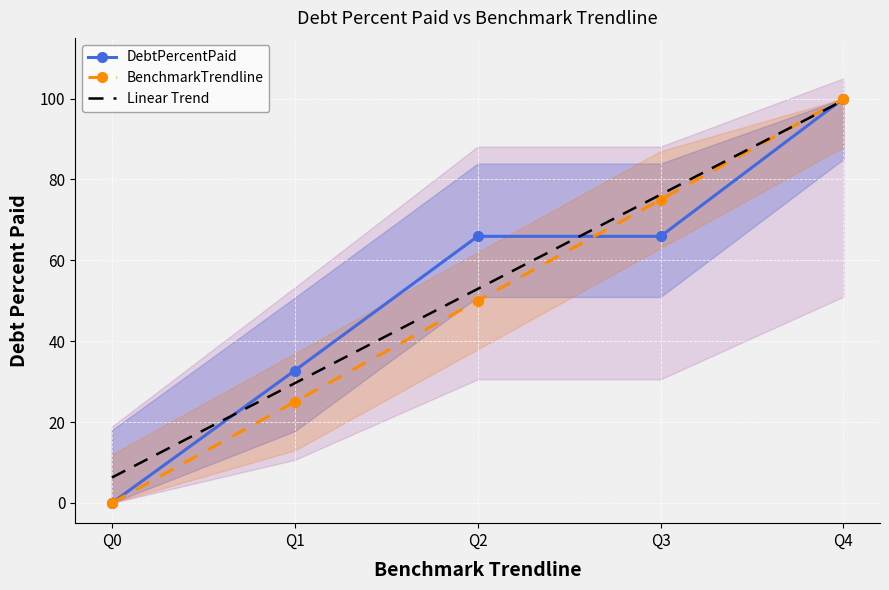

Reading left to right, transcribe all the data shown in this chart.

DebtPercentPaid: Q0=0.0	Q1=32.8	Q2=65.9	Q3=65.9	Q4=100.0
BenchmarkTrendline: Q0=0.0	Q1=25.0	Q2=50.0	Q3=75.0	Q4=100.0
Linear Trend: Q0=6.3	Q1=29.6	Q2=52.9	Q3=76.2	Q4=99.6